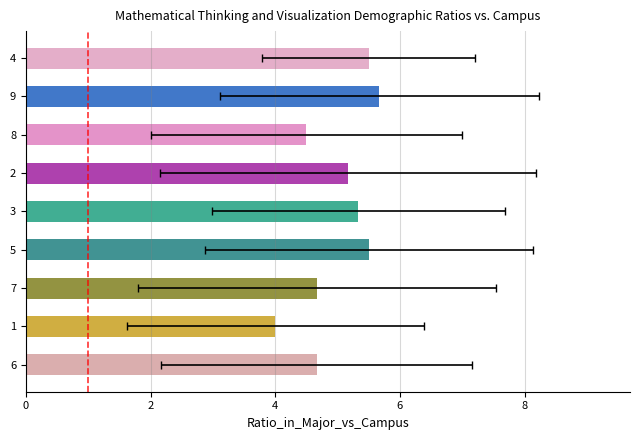

What is the label of the 7th bar from the right?

7